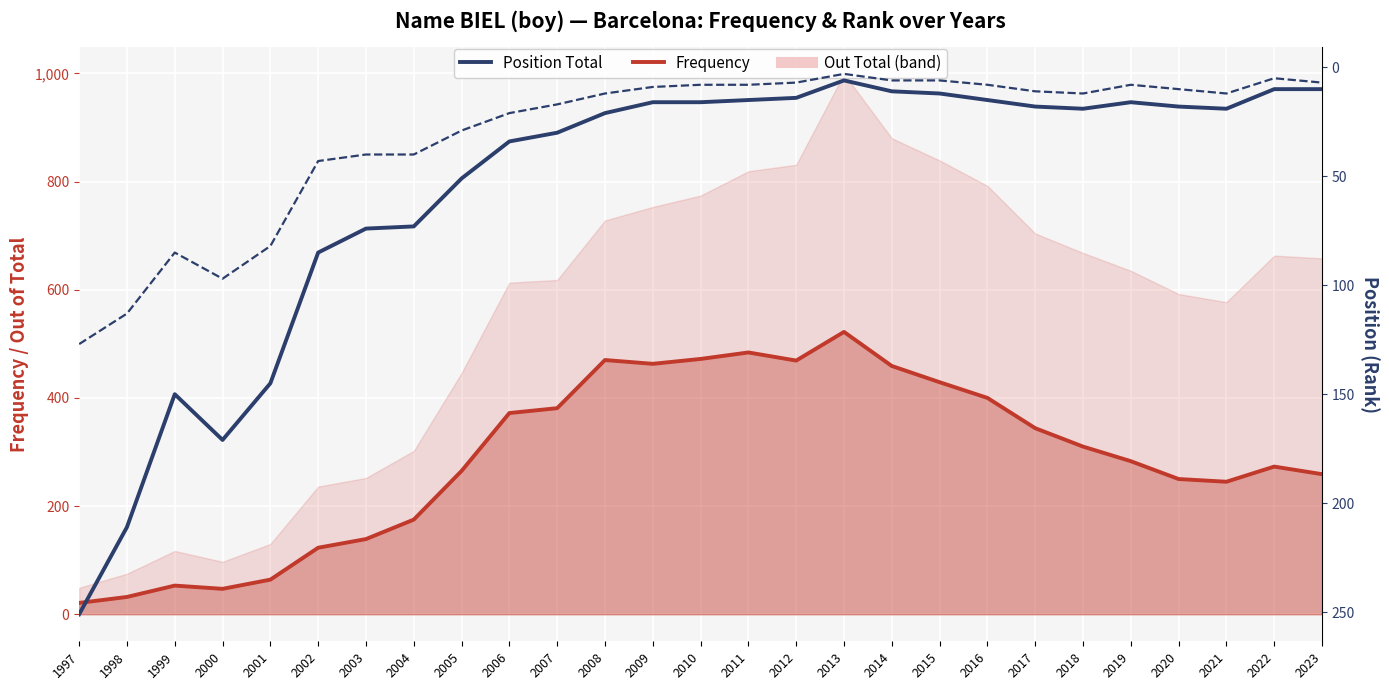

Which has a higher value, 2017 or 1997?

2017